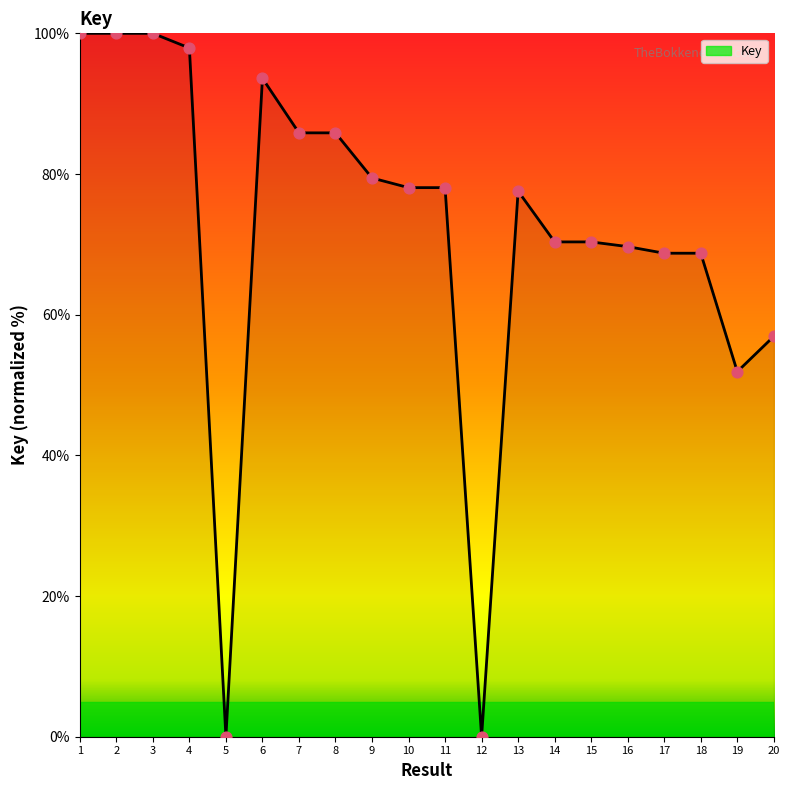

What is the change in value from 8 to 16?

-16.2